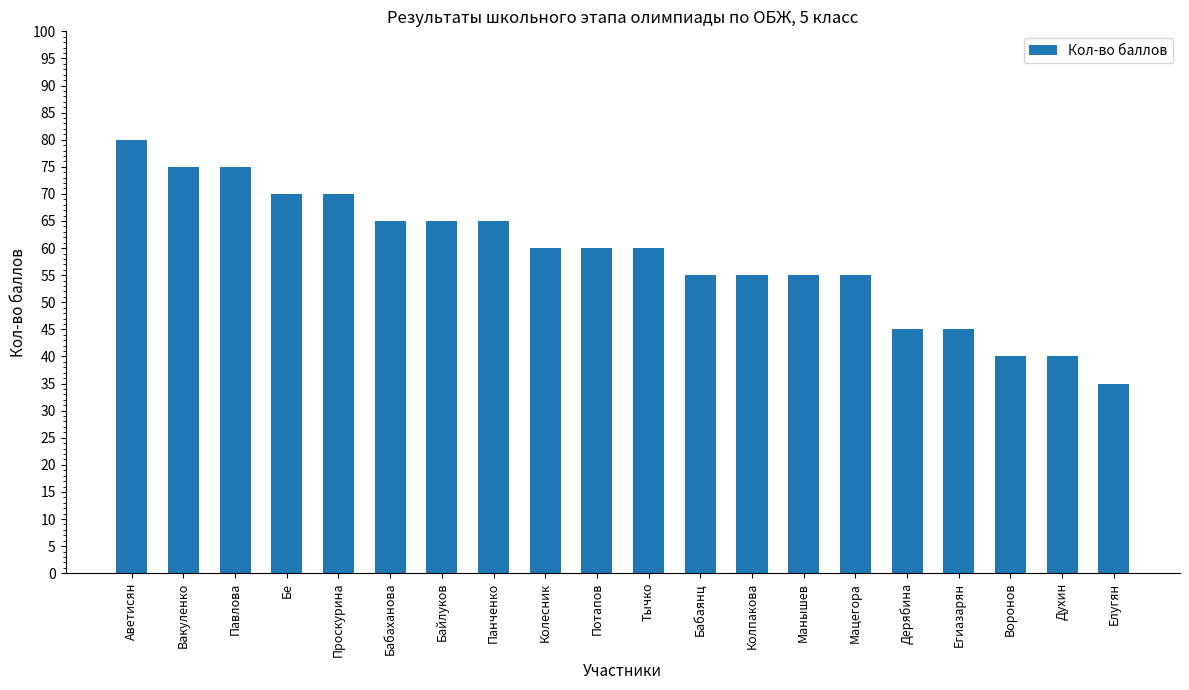

Is it true that the value at Вакуленко is 75?

True